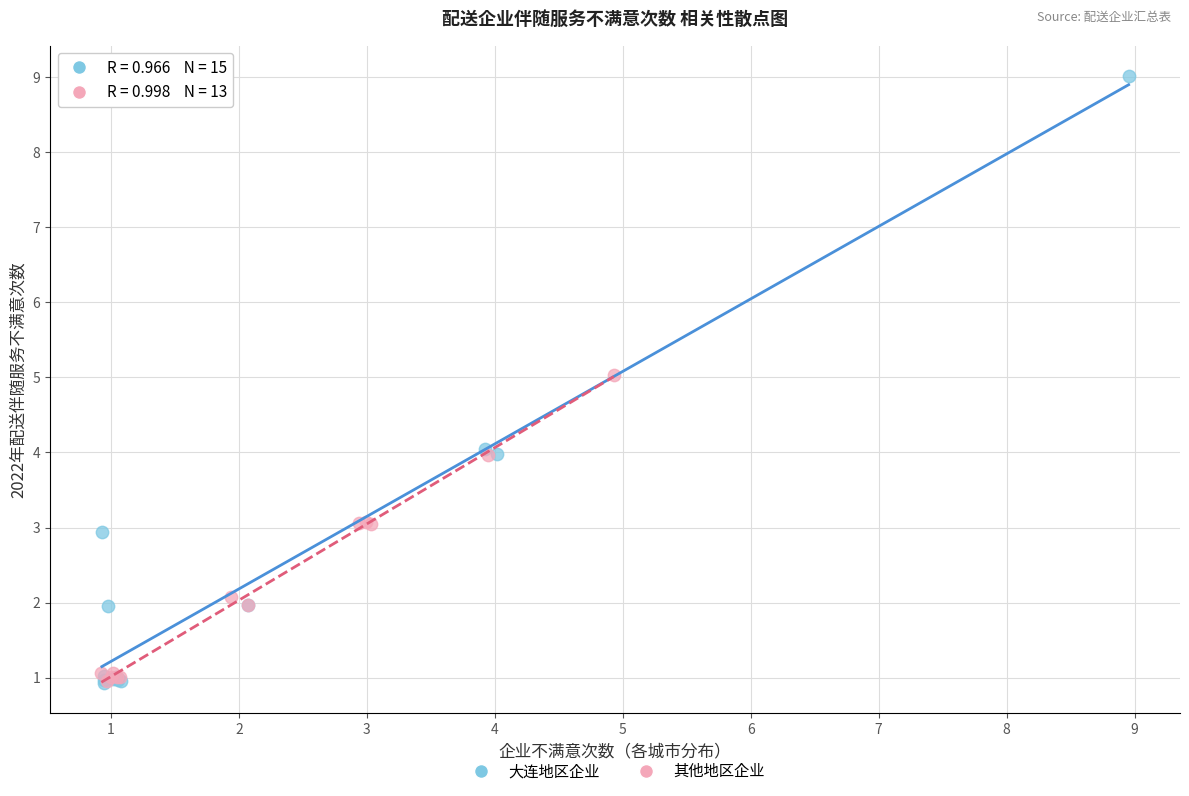

Which series reaches the maximum Y coordinate?

大连地区企业